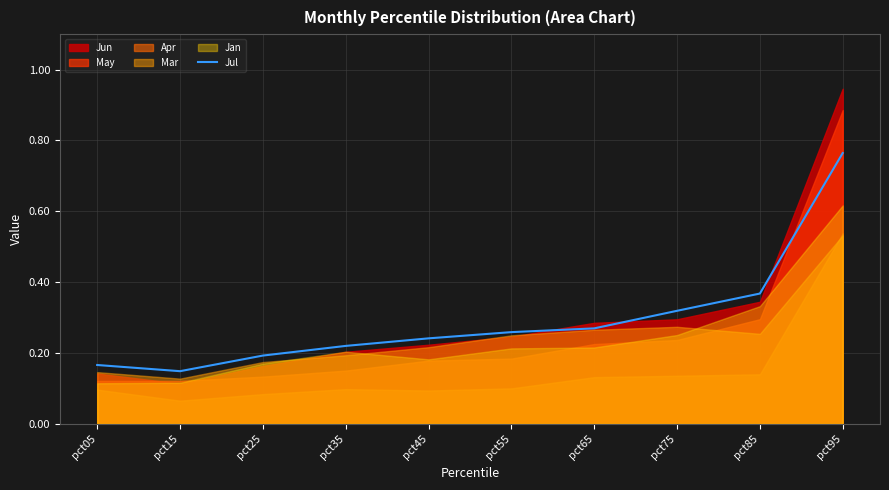

What is the difference between the values at pct75 and pct05?

0.2